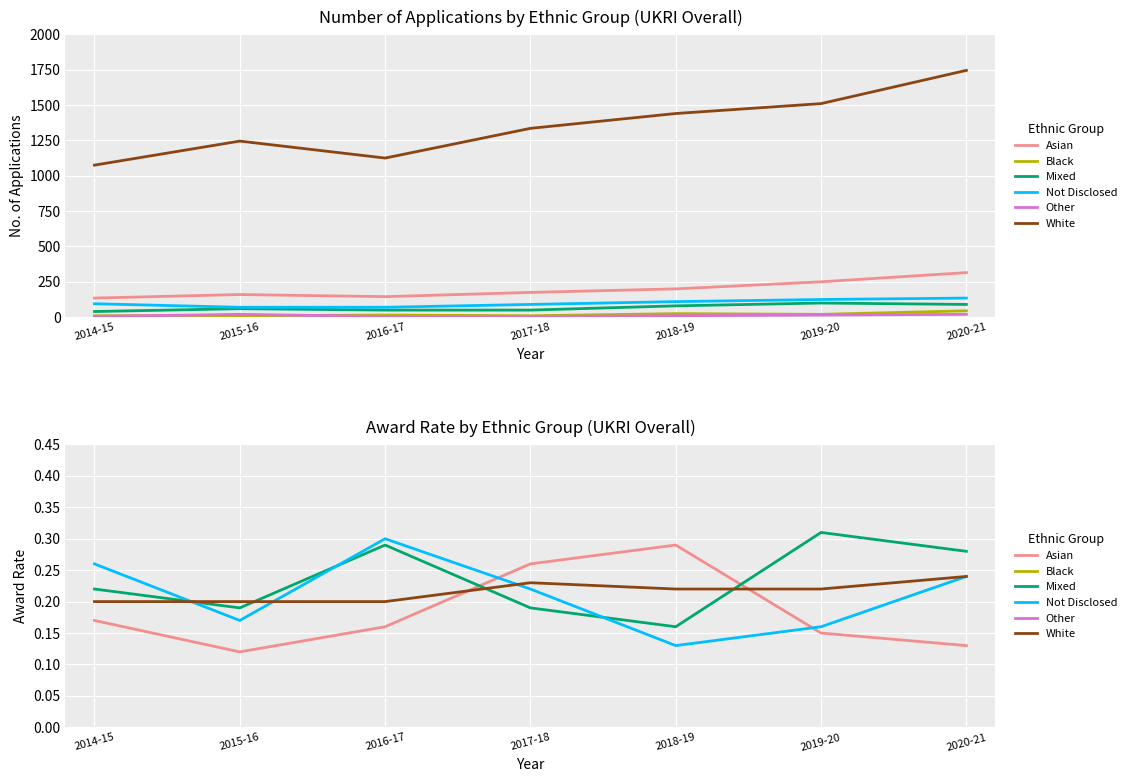

Which series has the widest spread of values?

Asian